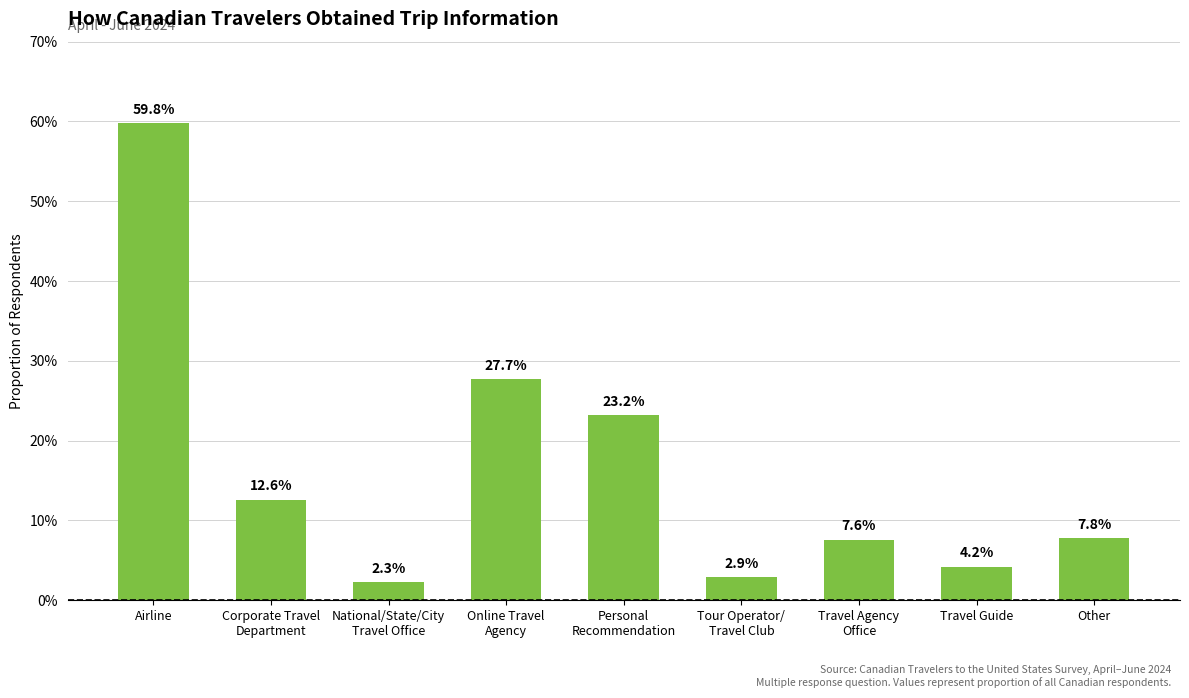

What is the greatest value displayed?

0.6